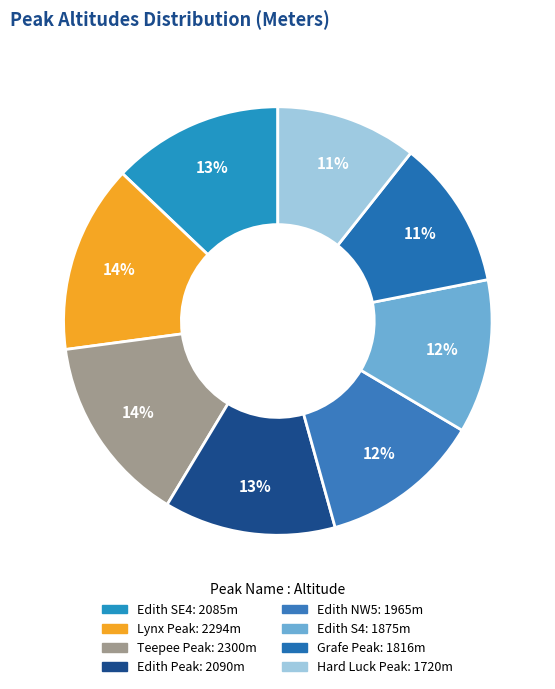

To the nearest percent, what is the average slice percentage?

12%